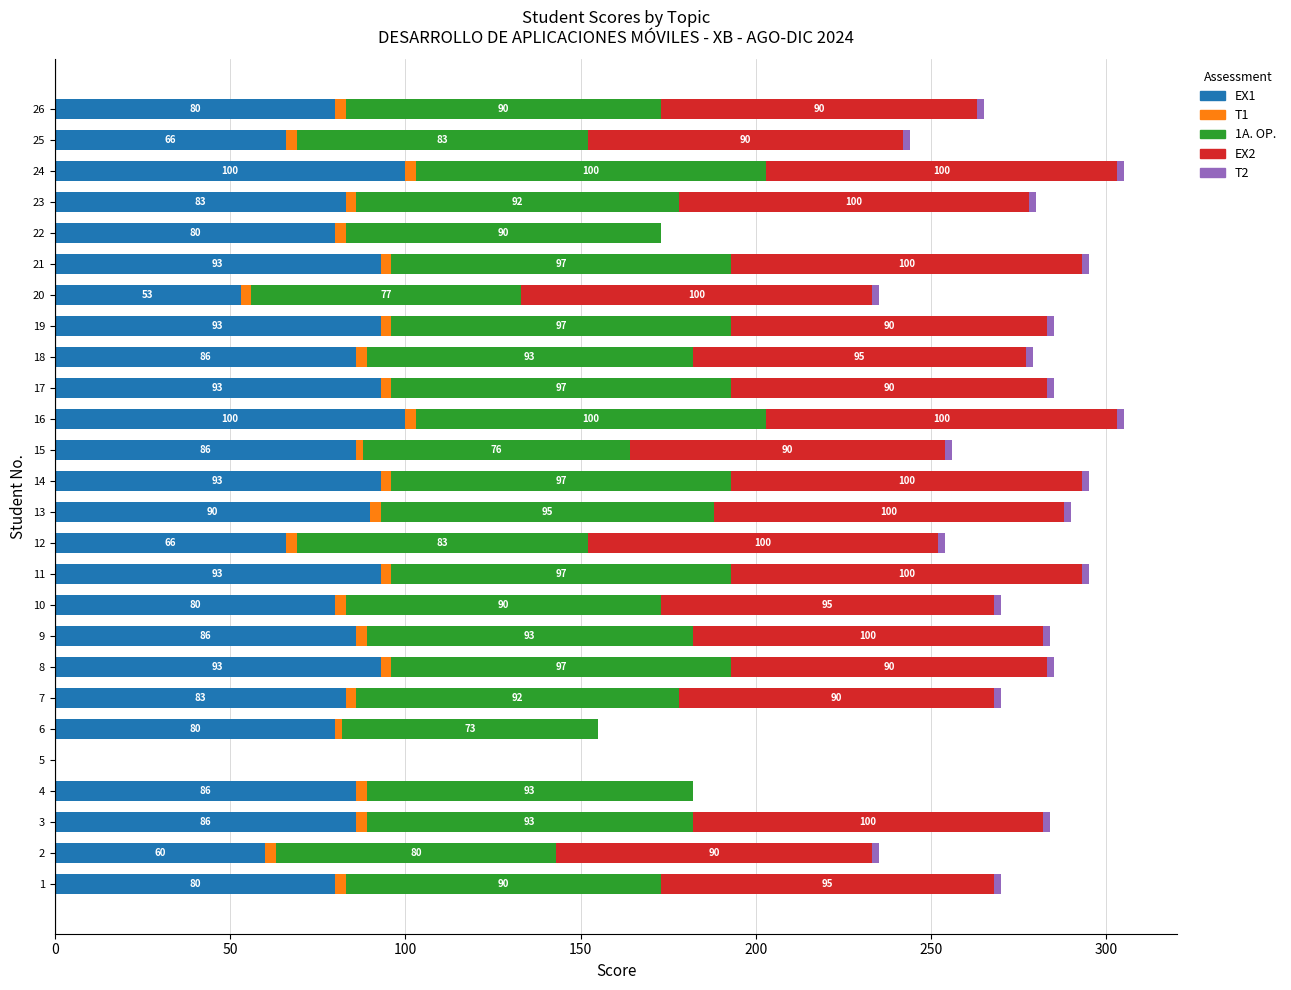

The value of EX1 at 1 is 114. True or false?

False